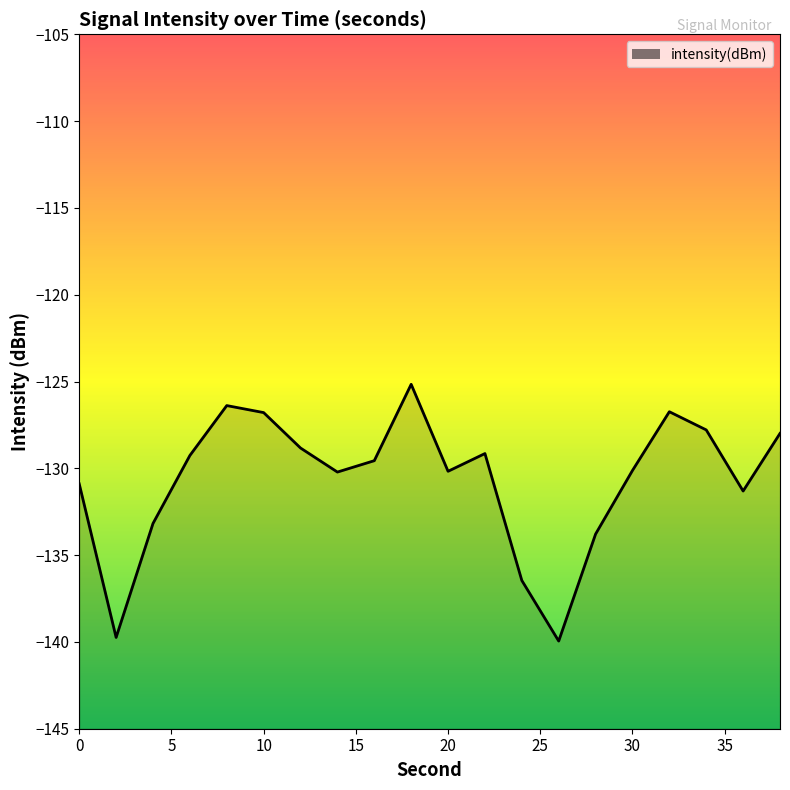

Is it true that the value at 0 is -69.4?

False